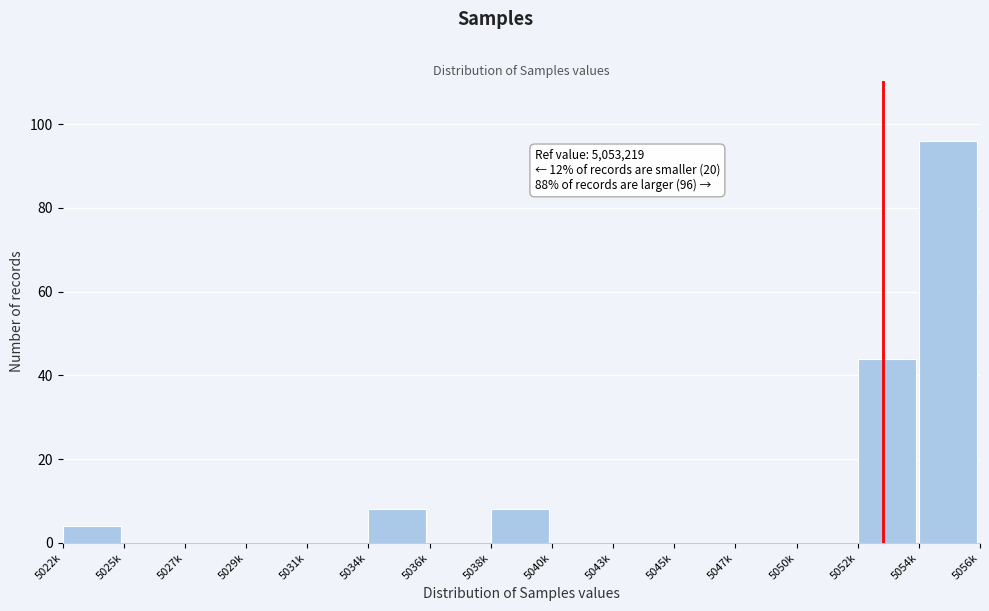

Reading left to right, list all the values displayed in this chart.

5022k=4	5025k=0	5027k=0	5029k=0	5031k=0	5034k=8	5036k=0	5038k=8	5040k=0	5043k=0	5045k=0	5047k=0	5050k=0	5052k=44	5054k=96